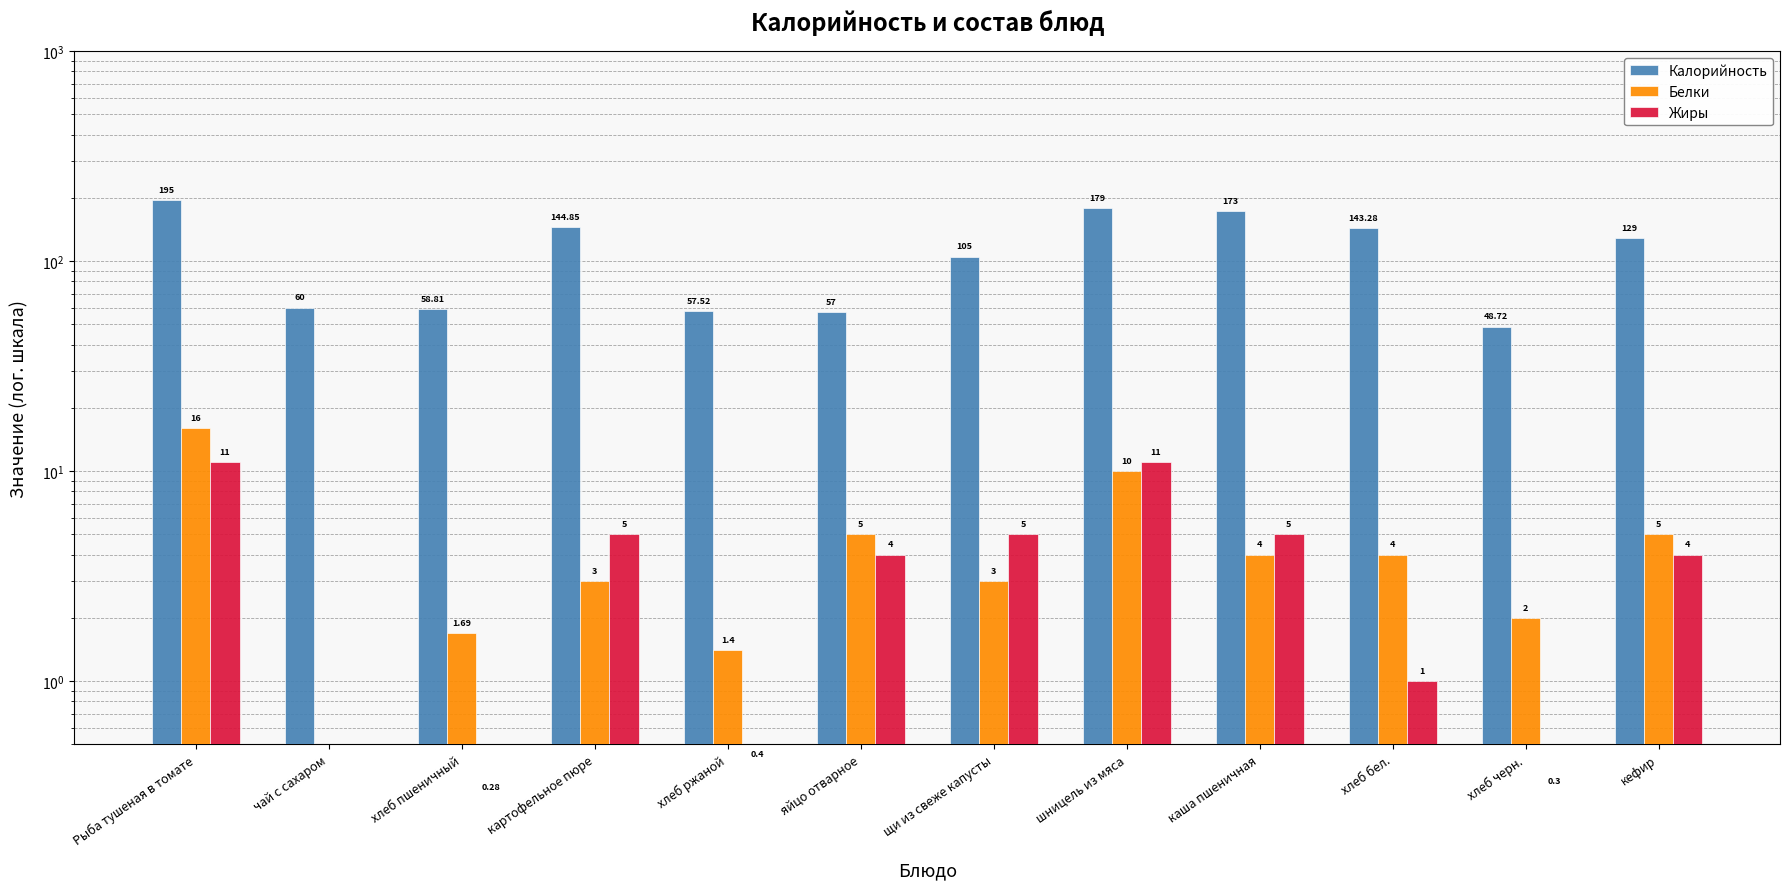

At which category is the sum across all series the highest?

Рыба тушеная в томате